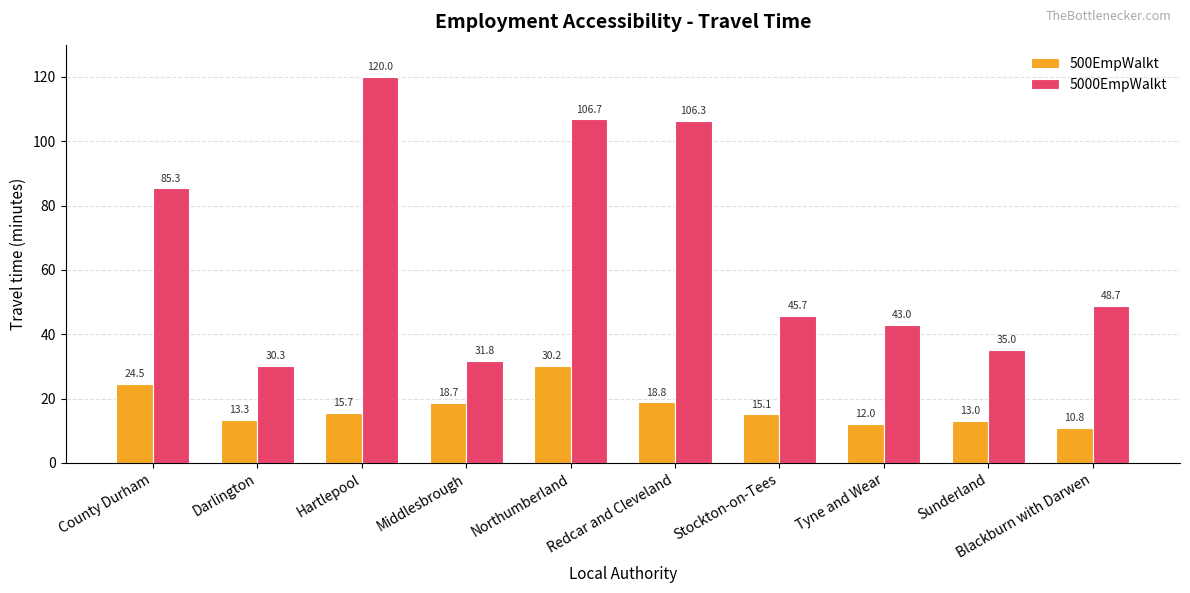

The 500EmpWalkt series shows 13.0 at Sunderland. True or false?

True